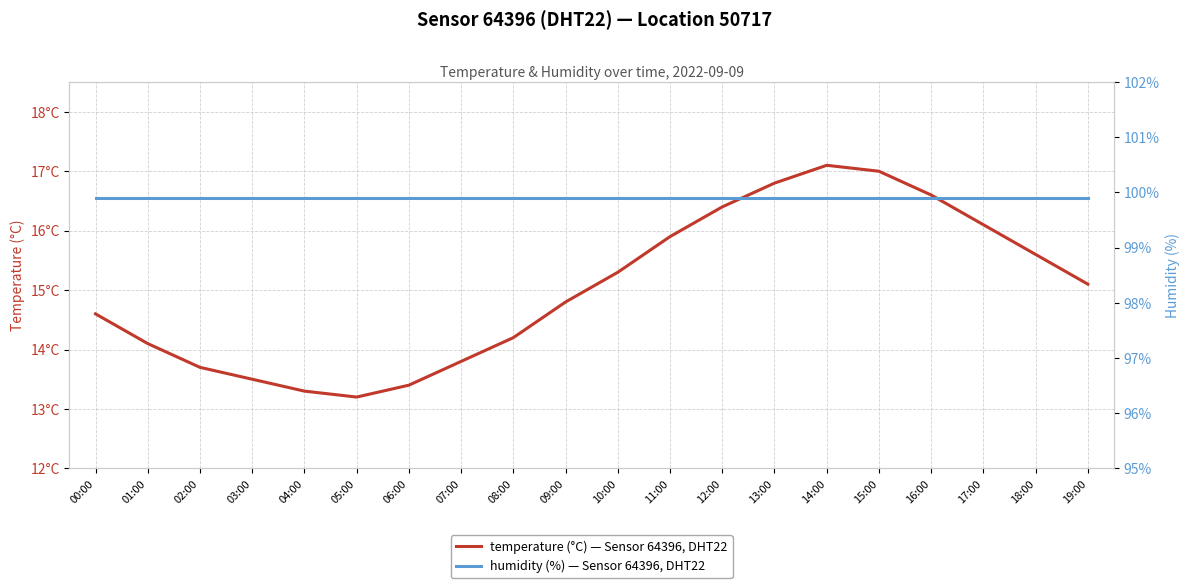

How many distinct data groups are displayed?

2